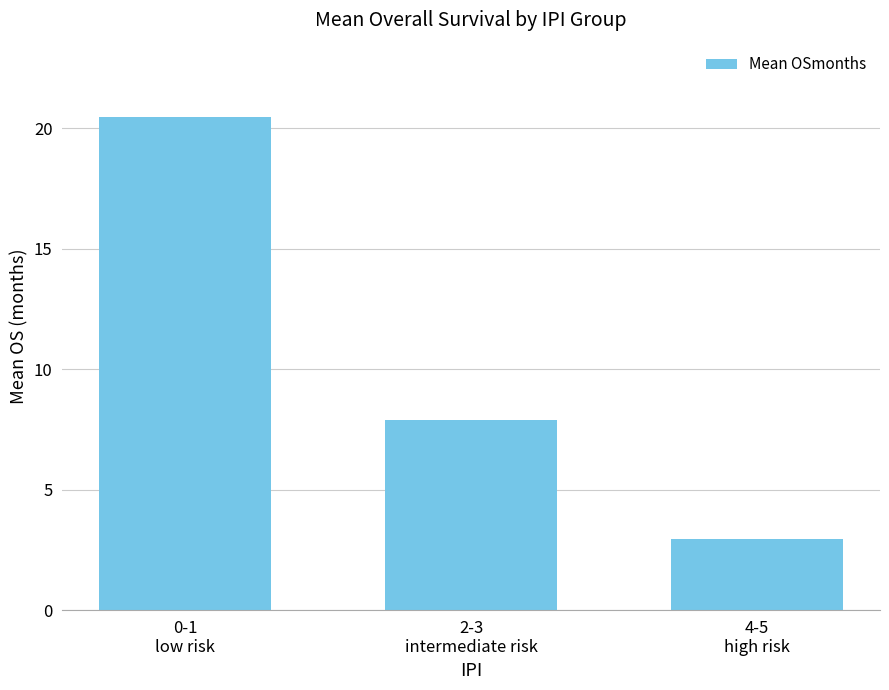

Count the number of categories in the chart.

3